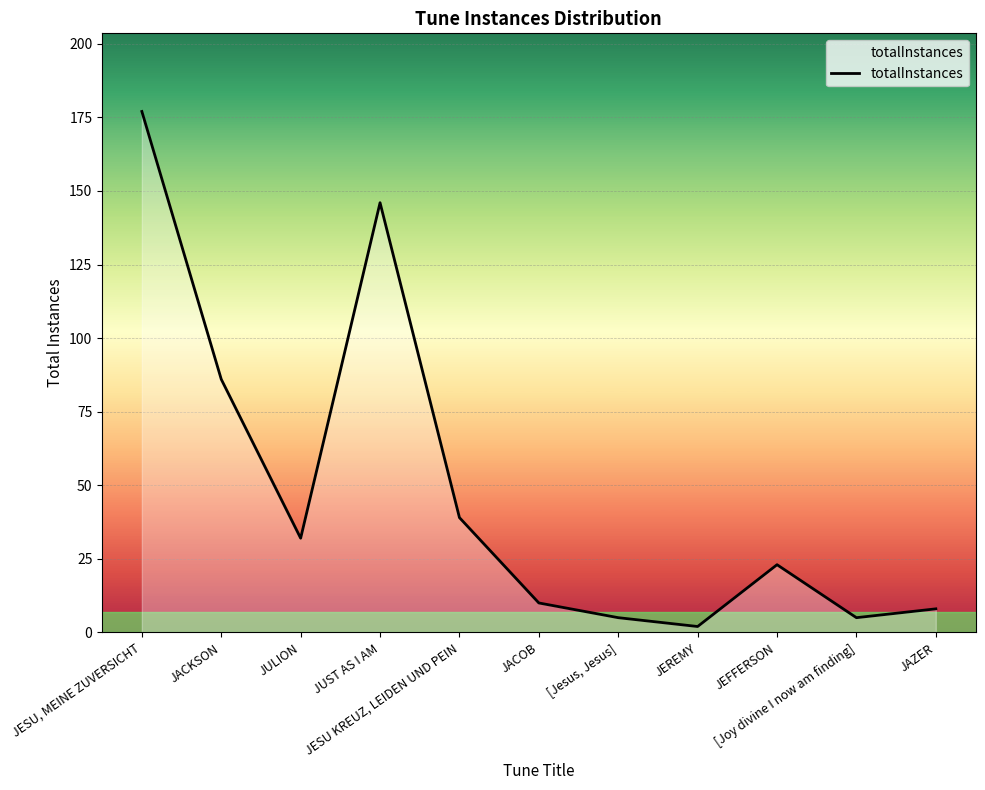

How many categories are shown in the chart?

11